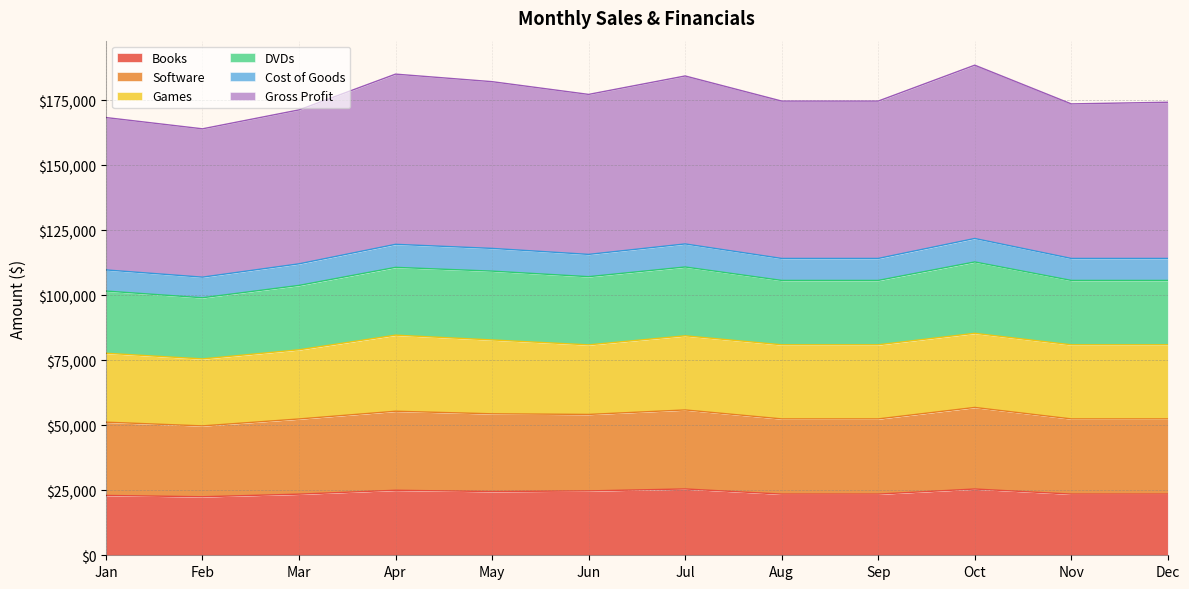

What is the difference between the Software values at Jan and Sep?

1255